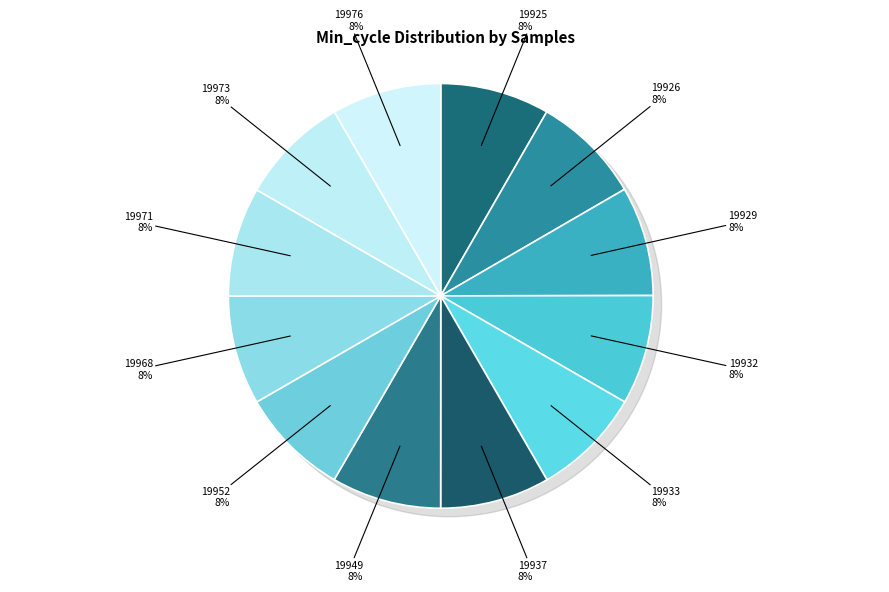

Is there a majority slice in this chart?

No